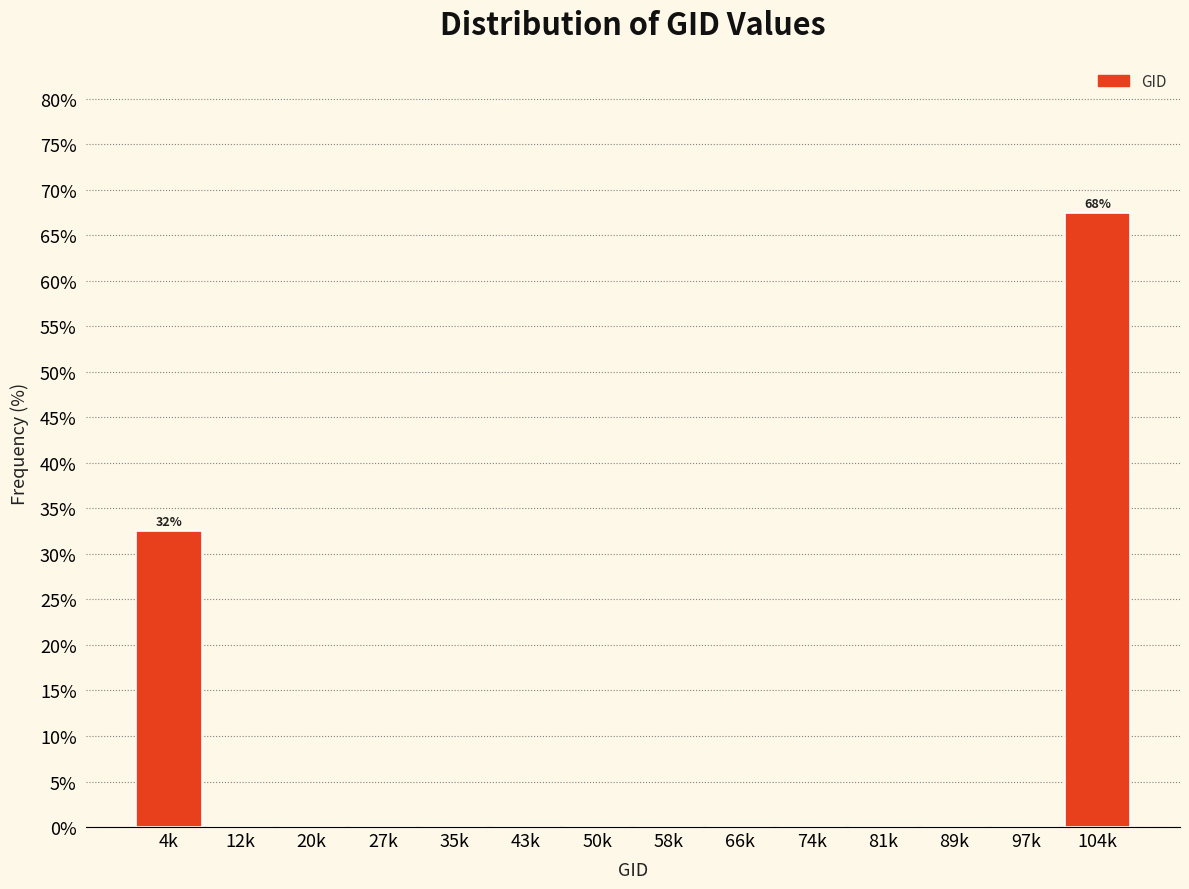

Reading left to right, extract all data points from this chart.

4k=32.5	12k=0.0	20k=0.0	27k=0.0	35k=0.0	43k=0.0	50k=0.0	58k=0.0	66k=0.0	74k=0.0	81k=0.0	89k=0.0	97k=0.0	104k=67.5